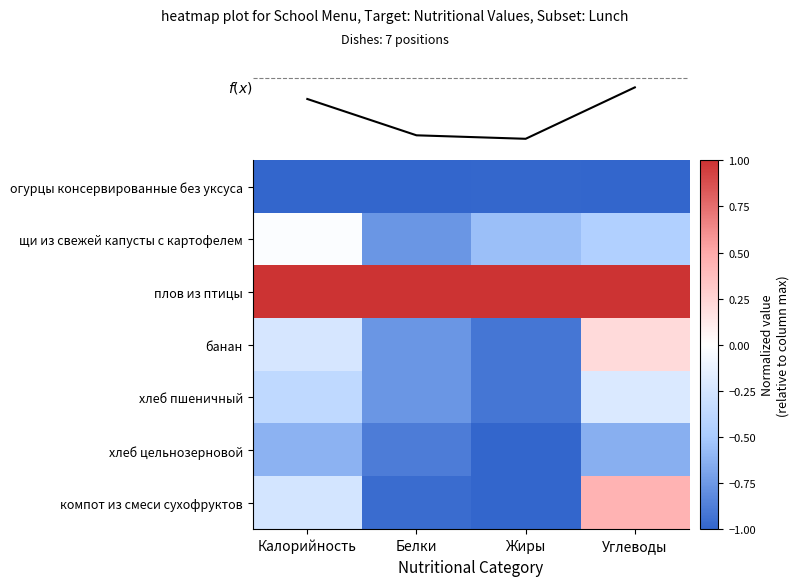

What is the greatest value displayed?

1.0